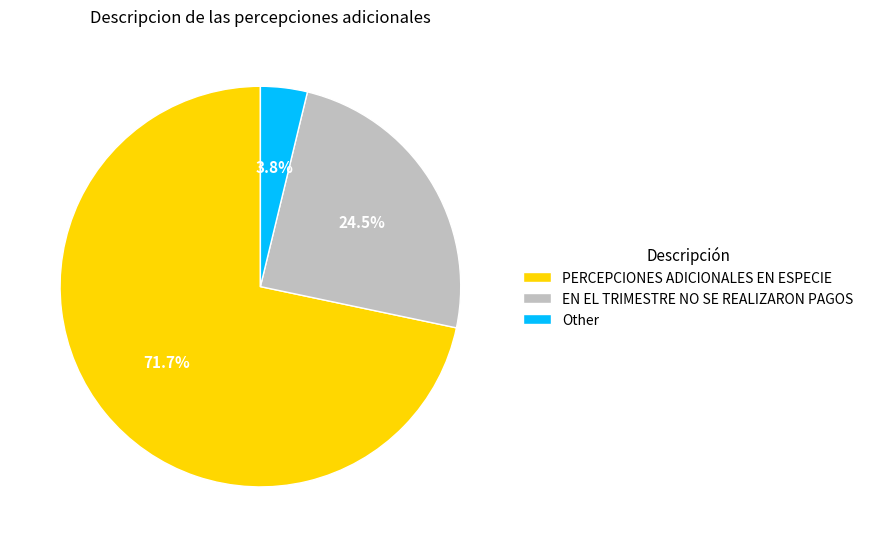

Which category accounts for the majority?

PERCEPCIONES ADICIONALES EN ESPECIE